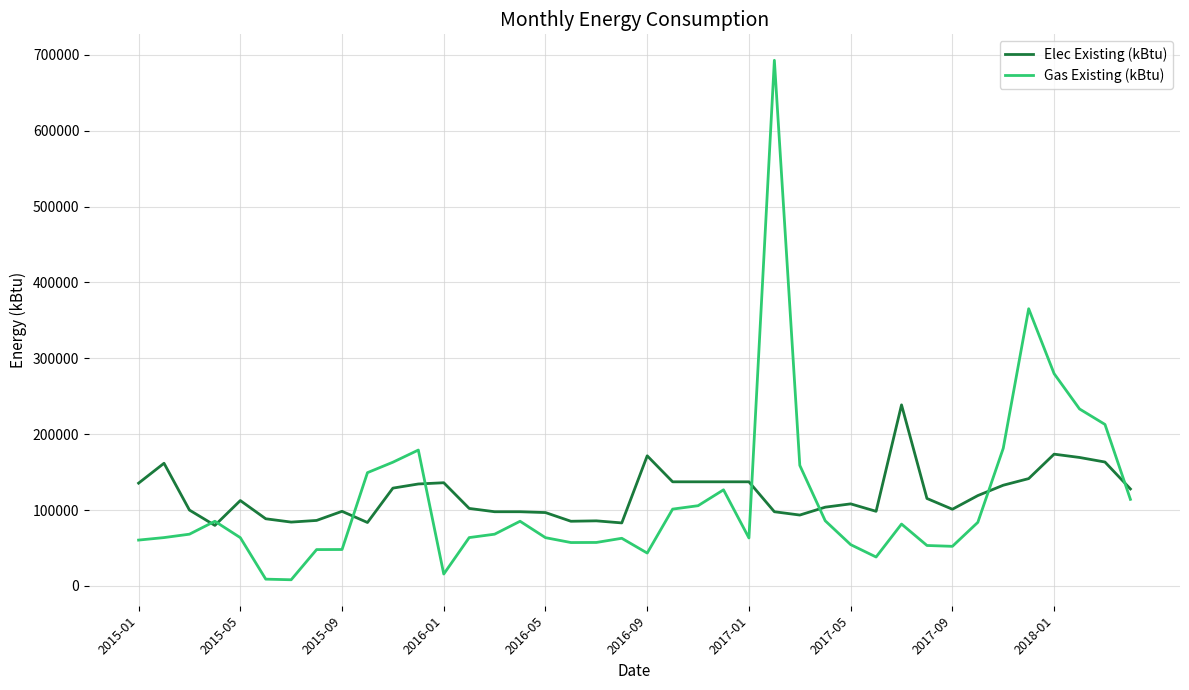

Rank the series by their maximum value, from highest to lowest.

Gas Existing (kBtu), Elec Existing (kBtu)